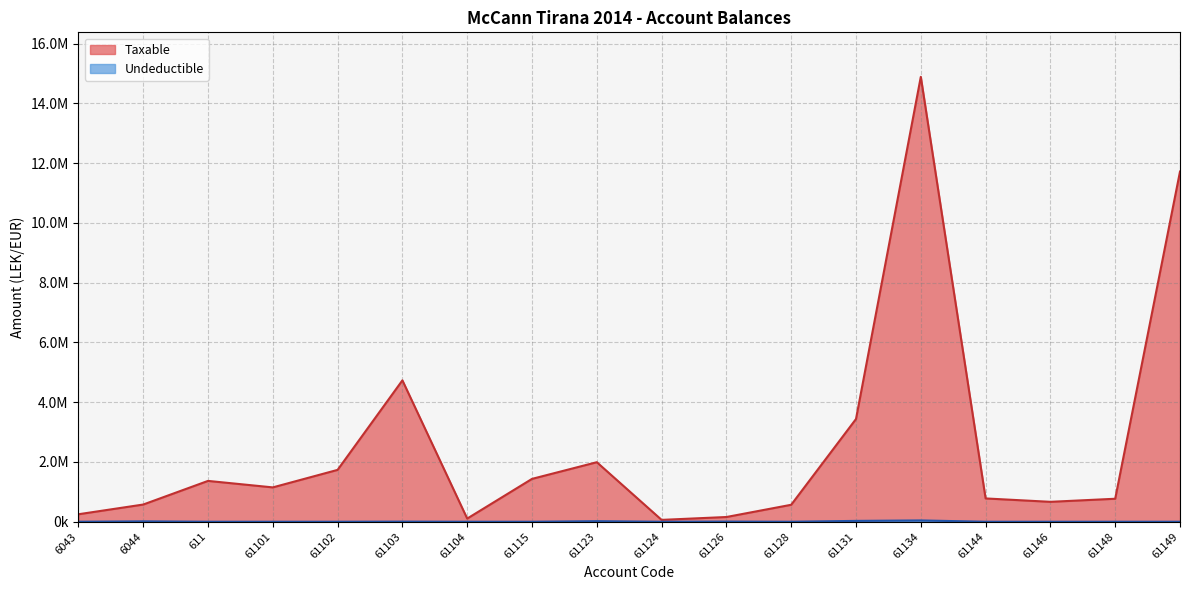

Which has a higher value, 61148 or 61101?

61101